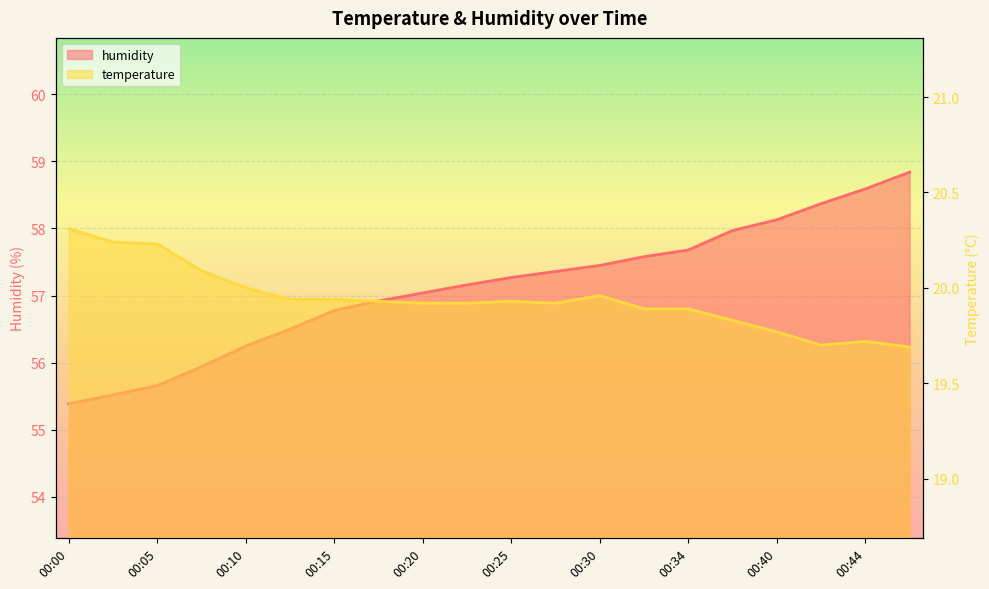

At which label does humidity reach its minimum?

00:00